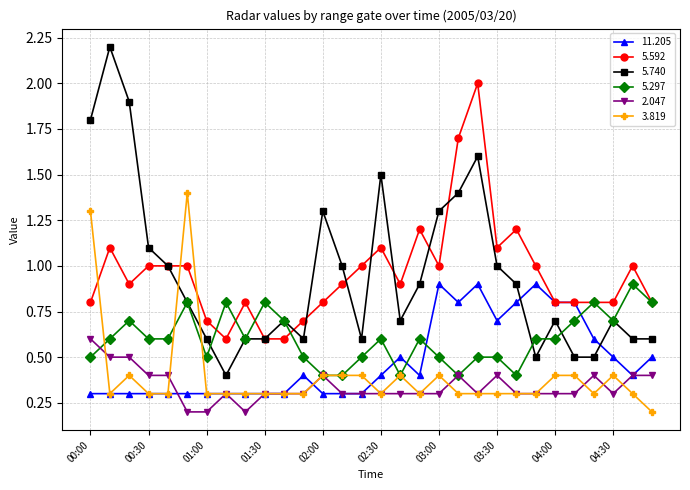

How many intersections are there between 5.592 and 3.819?

3